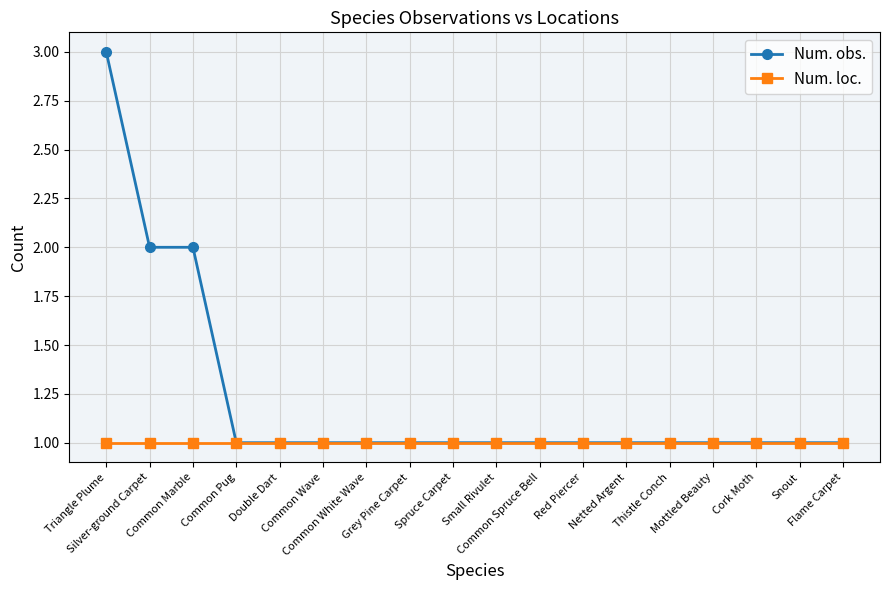

List the series in order of their overall mean, highest first.

Num. obs., Num. loc.